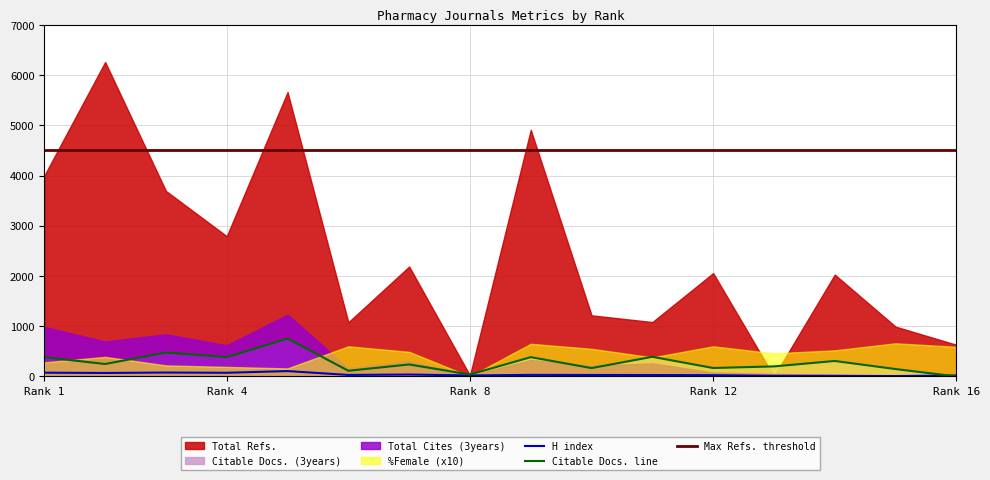

The value of Citable Docs. line at Rank 16 is 0. True or false?

True